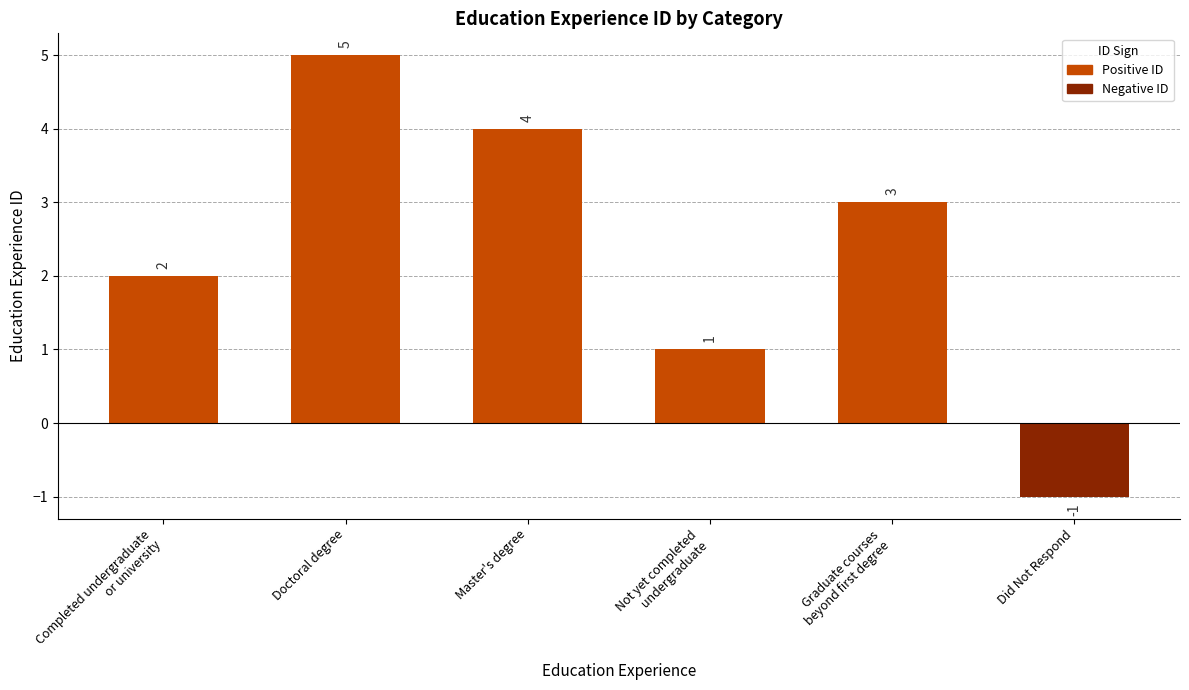

Reading left to right, extract all data points from this chart.

2	5	4	1	3	-1